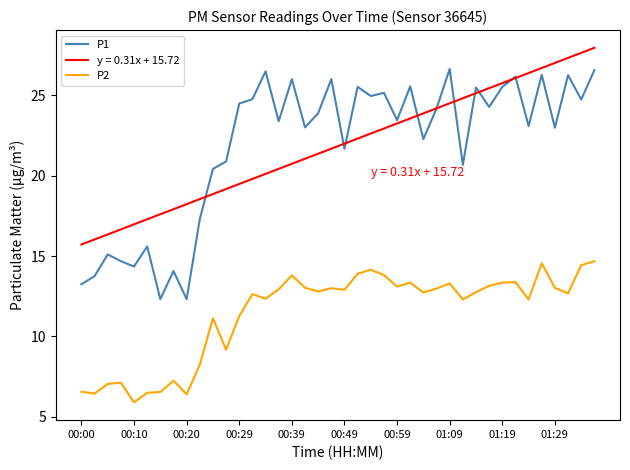

What is the difference between the second highest and second lowest values in the P1 series?

14.2